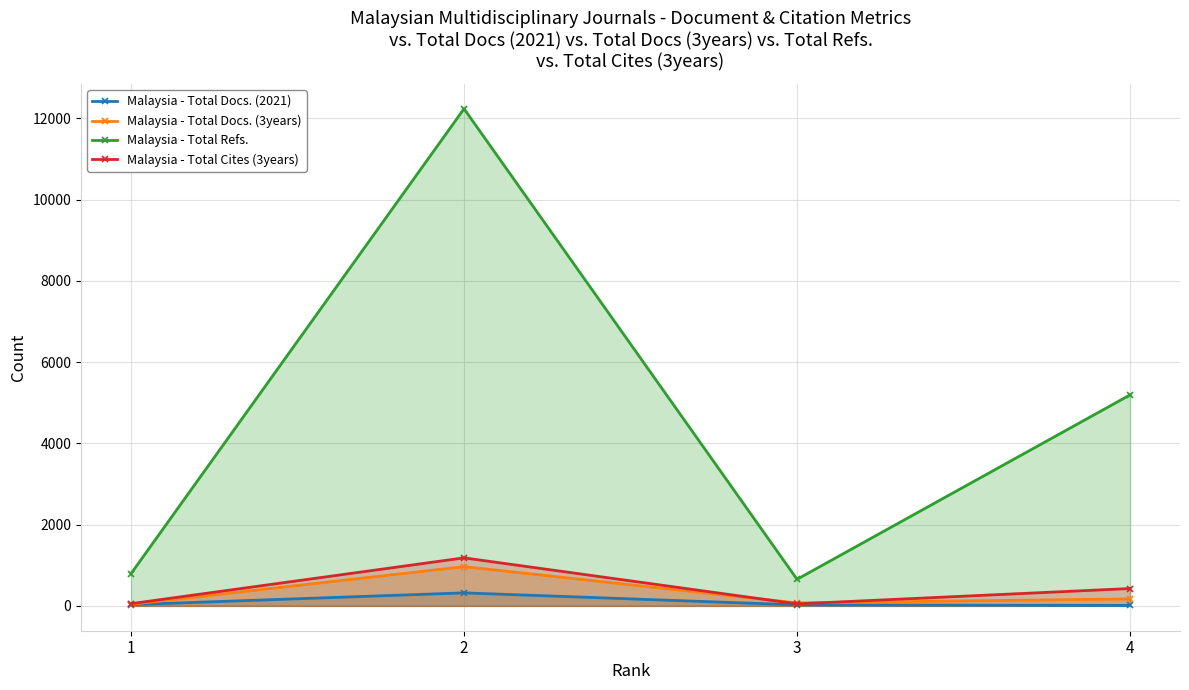

What is the difference between the maximum and minimum values in the Malaysia - Total Cites (3years) series?

1133